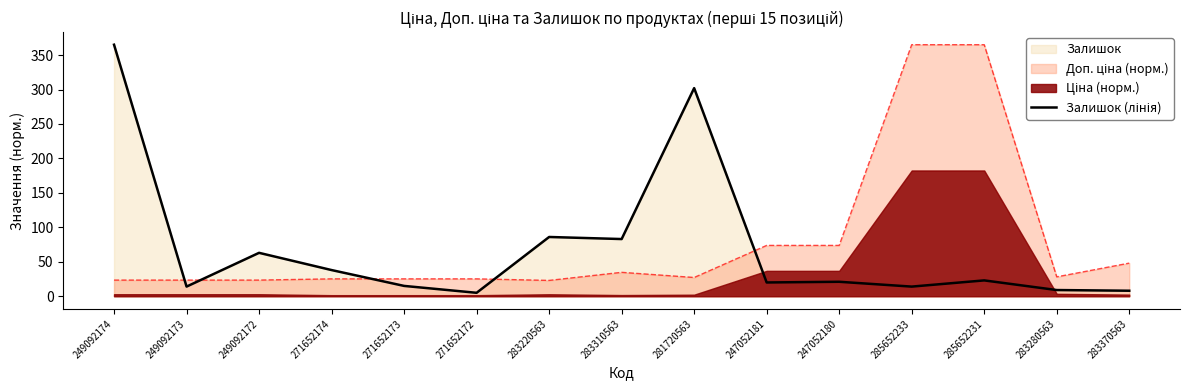

Where does the data first go above 21?

249092174